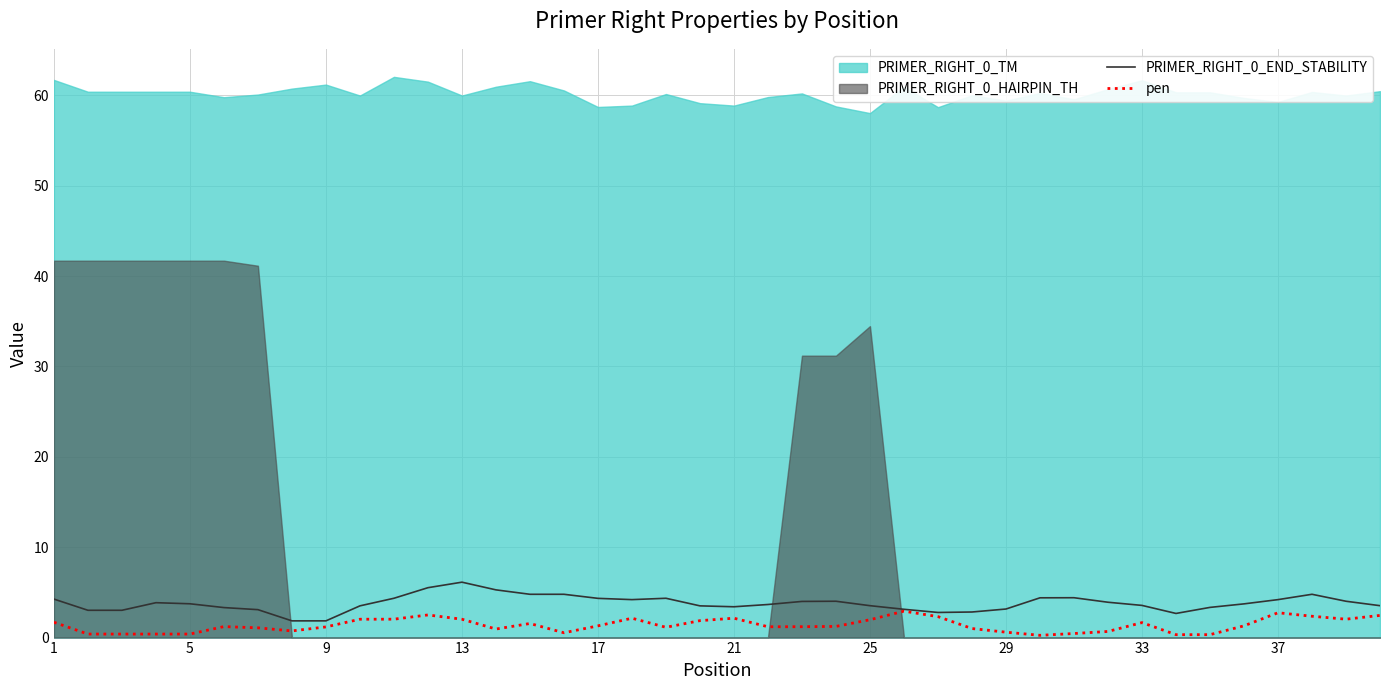

What is the highest value of the pen series?

2.9